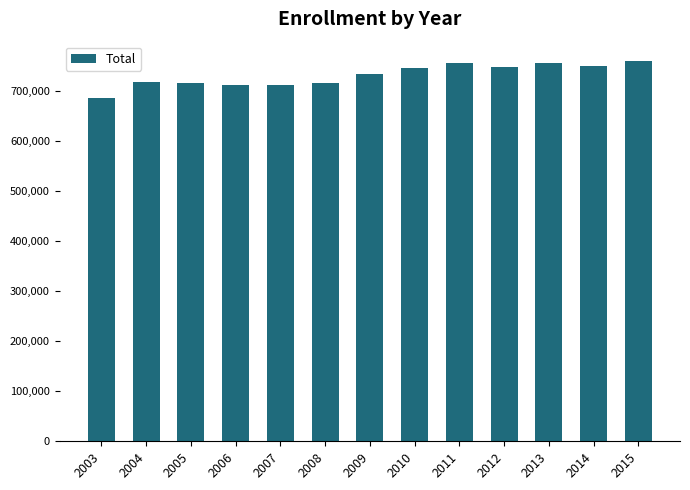

What is the change in value from 2014 to 2015?

+10315